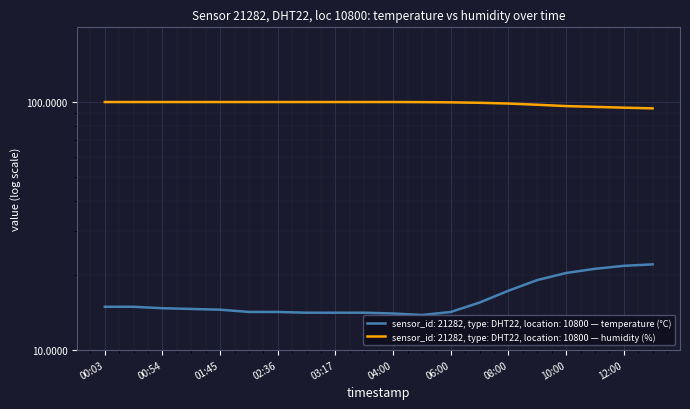

At how many categories does at least one series exceed 37?

20